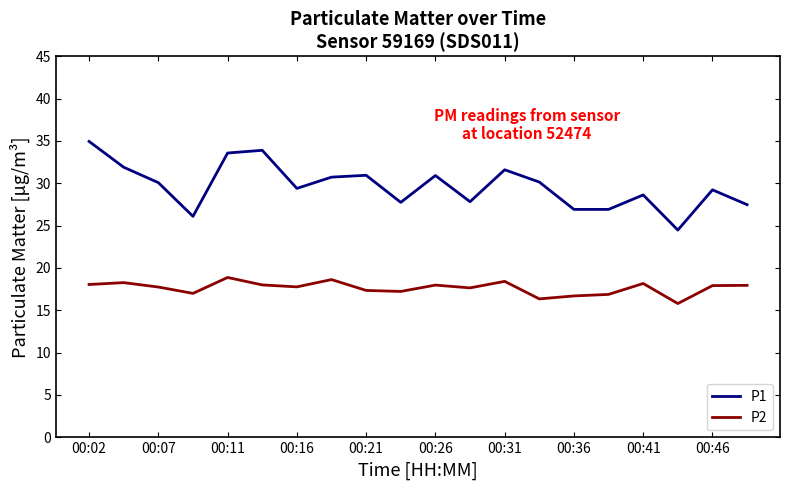

How many lines are shown in the chart?

2